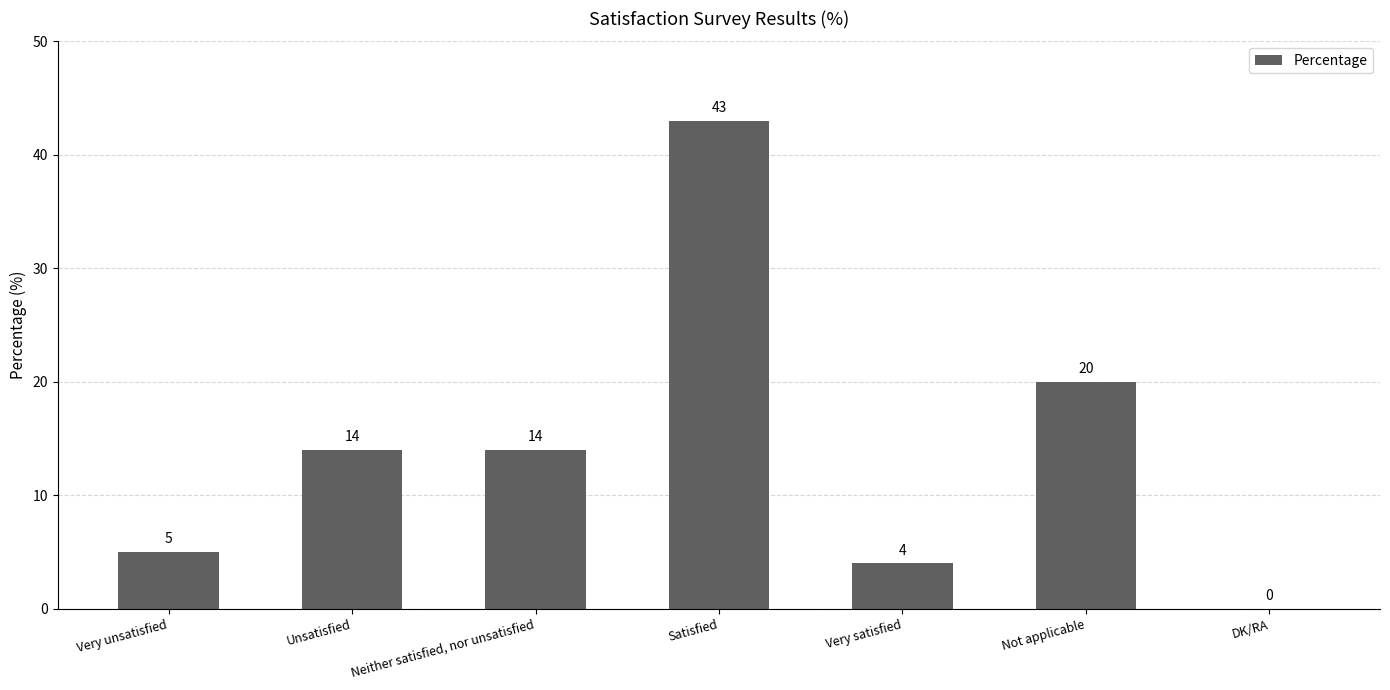

At which label is the value closest to 21?

Not applicable